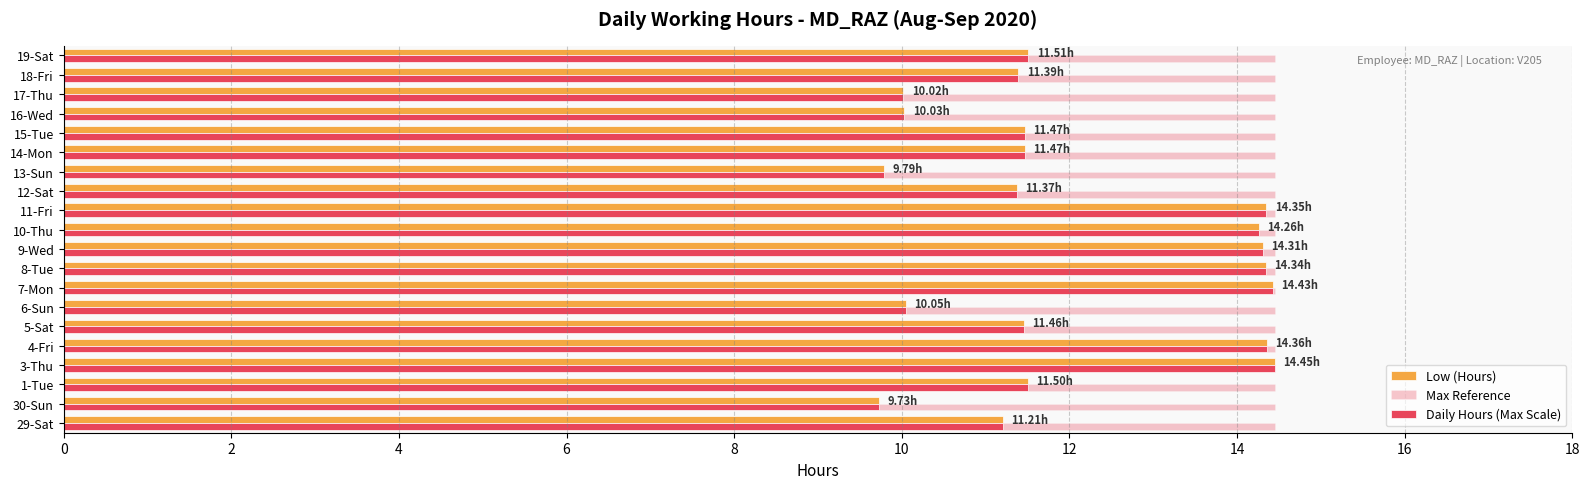

Reading left to right, extract all data points from this chart.

Low (Hours): 11.2	9.7	11.5	14.4	14.4	11.5	10.1	14.4	14.3	14.3	14.3	14.3	11.4	9.8	11.5	11.5	10.0	10.0	11.4	11.5
Max Reference: 0.3	0.3	0.3	0.3	0.3	0.3	0.3	0.3	0.3	0.3	0.3	0.3	0.3	0.3	0.3	0.3	0.3	0.3	0.3	0.3
Daily Hours (Max Scale): 11.2	9.7	11.5	14.4	14.4	11.5	10.1	14.4	14.3	14.3	14.3	14.3	11.4	9.8	11.5	11.5	10.0	10.0	11.4	11.5